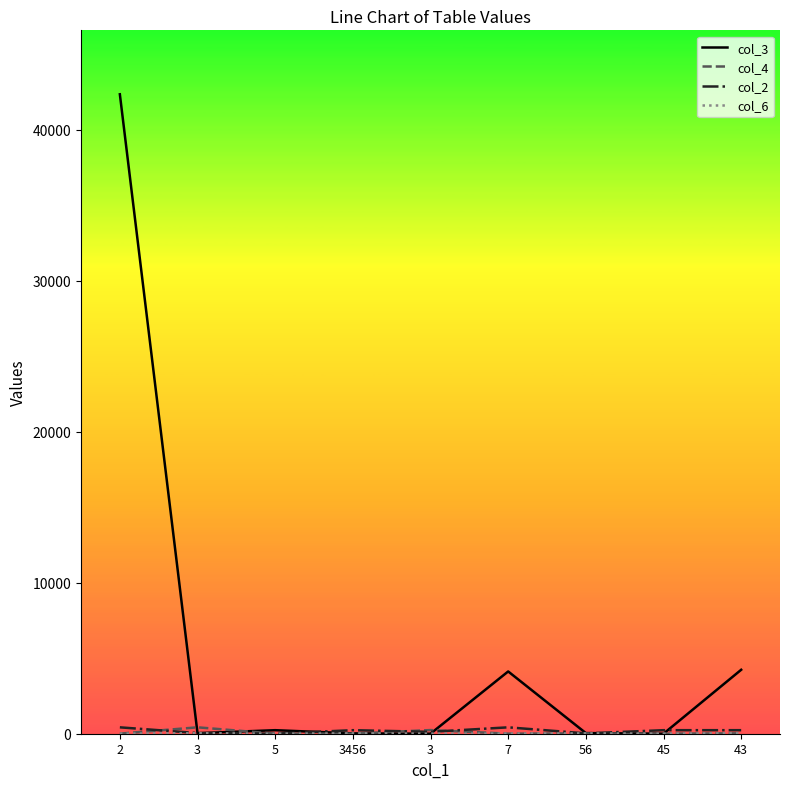

What is the label of the 4th point from the right?

7